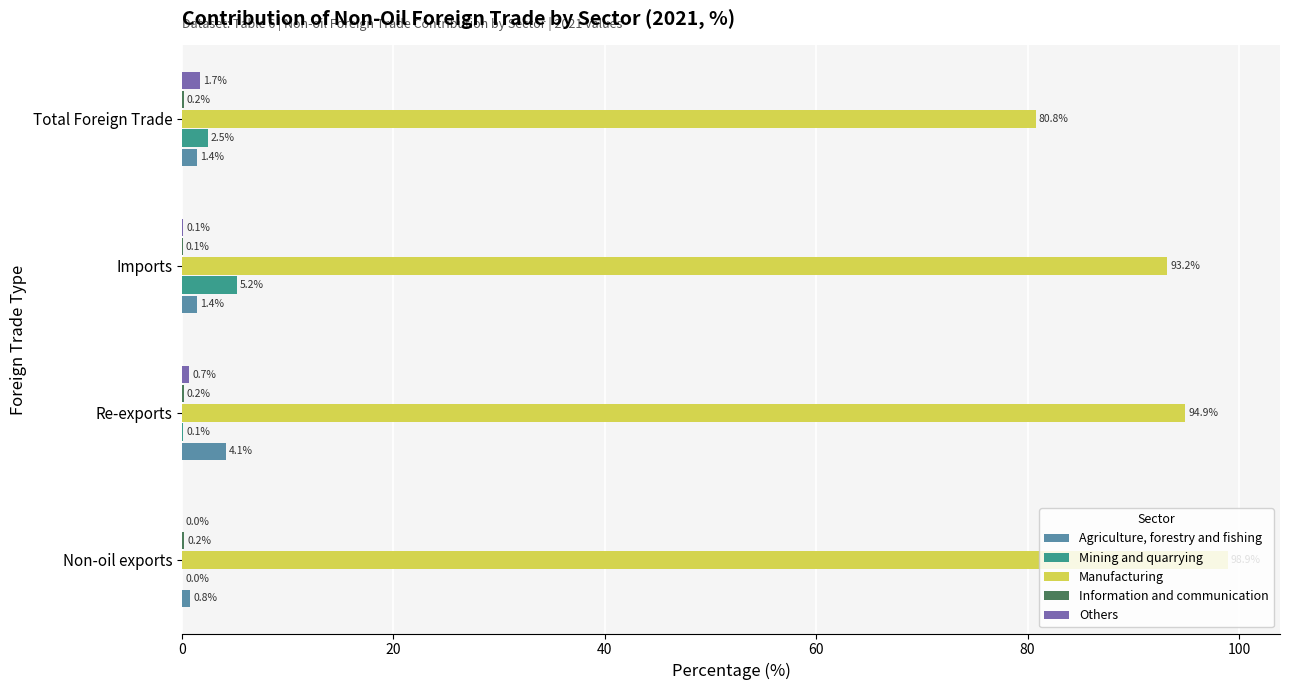

Where is Mining and quarrying nearest to the value 2?

Total Foreign Trade